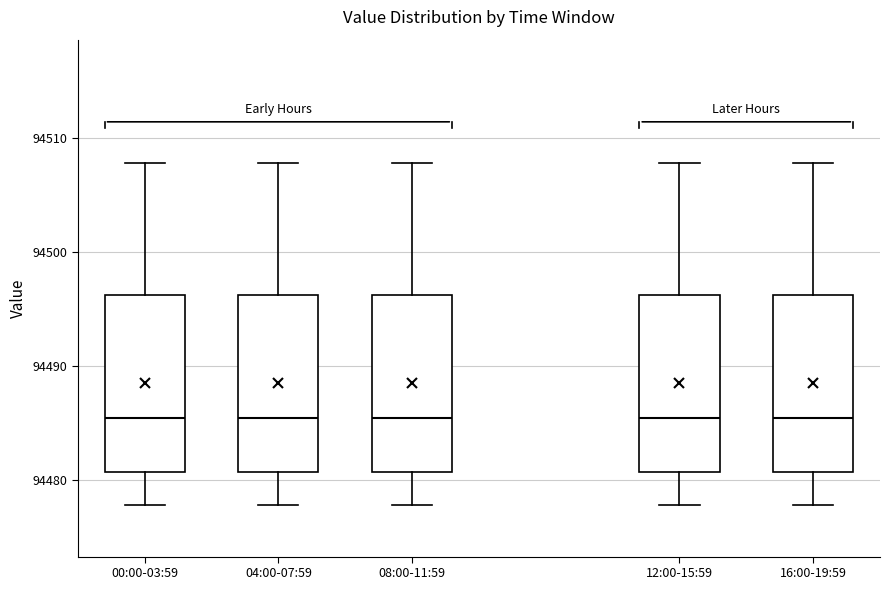

Reading left to right, read every box against the y-axis: the position of its median line, the range the box covers, and the ends of its whiskers. The values are not printed on the chart, so give them approximately, as read against the axis.

00:00-03:59: median 94485, box 94481 to 94496, whiskers 94478 to 94508
04:00-07:59: median 94485, box 94481 to 94496, whiskers 94478 to 94508
08:00-11:59: median 94485, box 94481 to 94496, whiskers 94478 to 94508
12:00-15:59: median 94485, box 94481 to 94496, whiskers 94478 to 94508
16:00-19:59: median 94485, box 94481 to 94496, whiskers 94478 to 94508